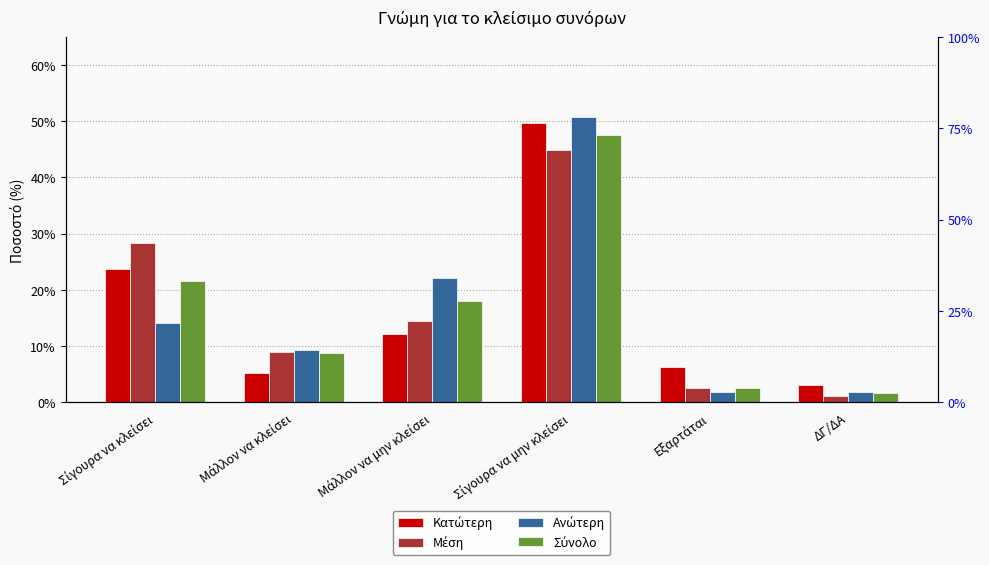

Which label corresponds to the smallest value in the chart?

ΔΓ/ΔΑ